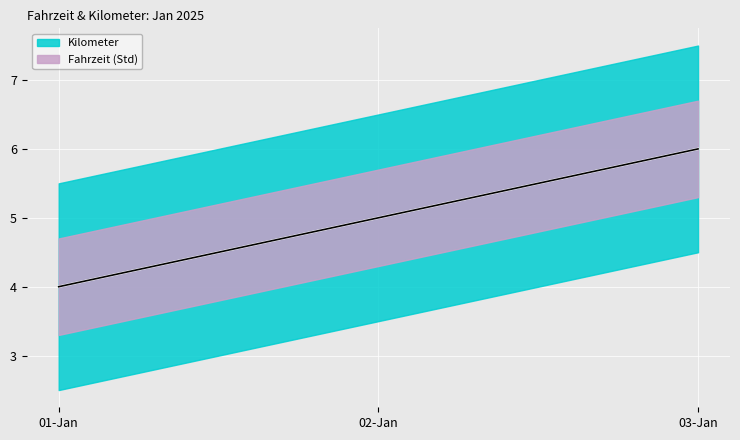

How many lines are shown in the chart?

2